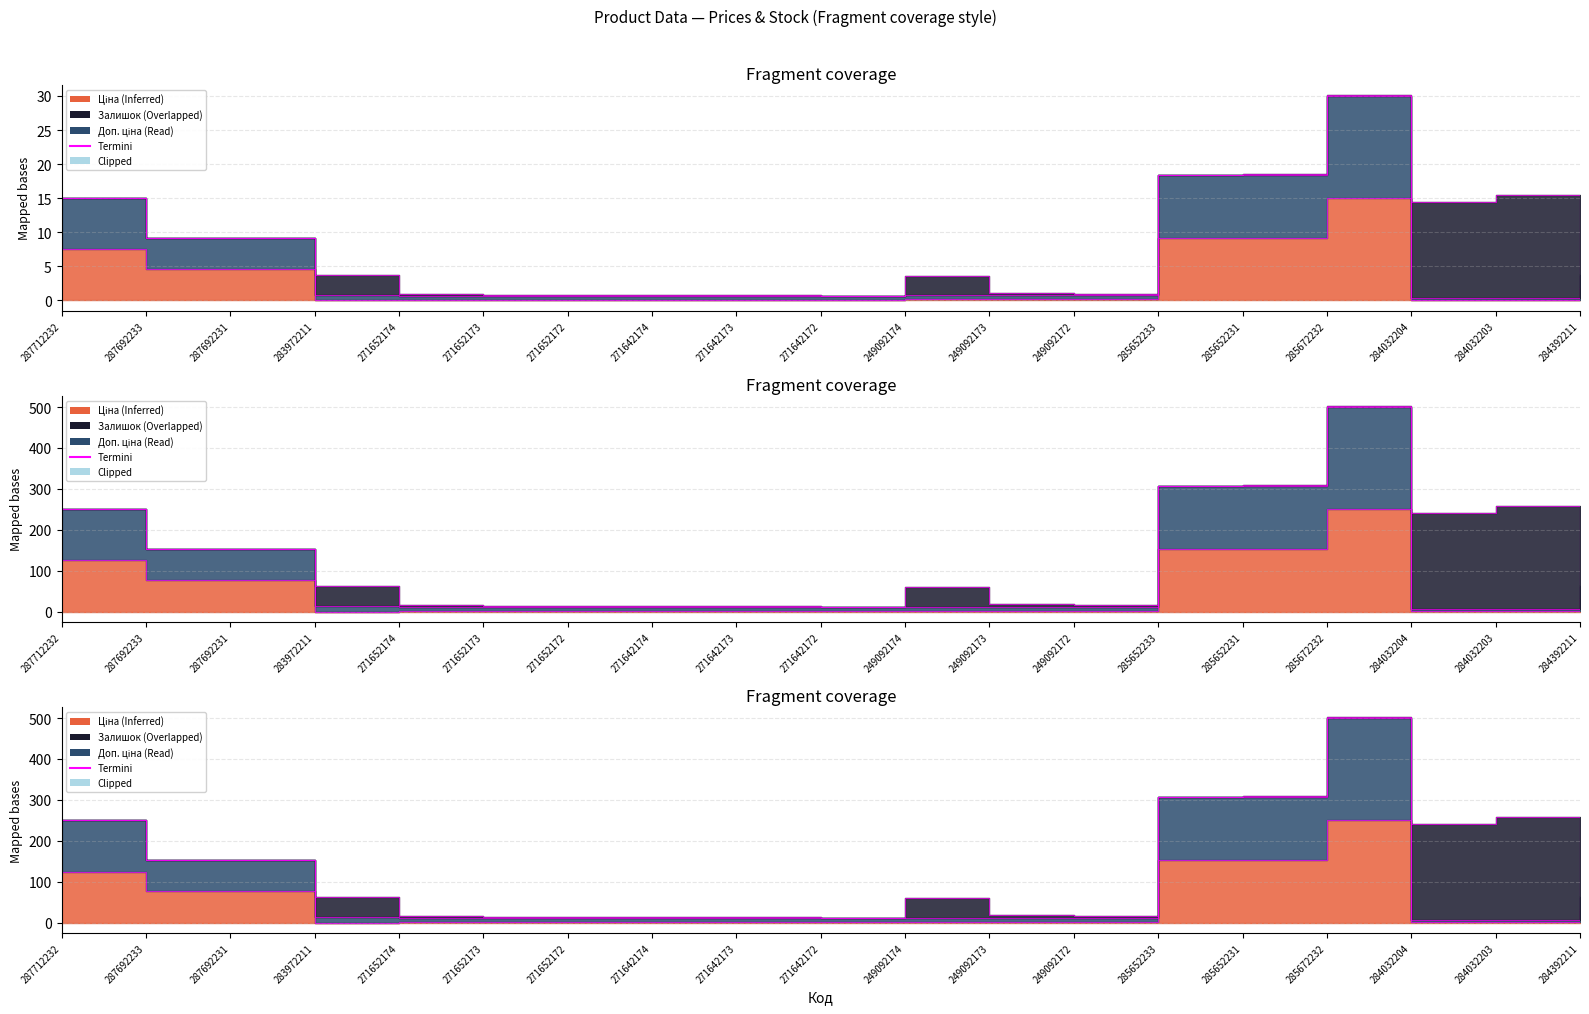

Does the chart have visible grid lines?

Yes